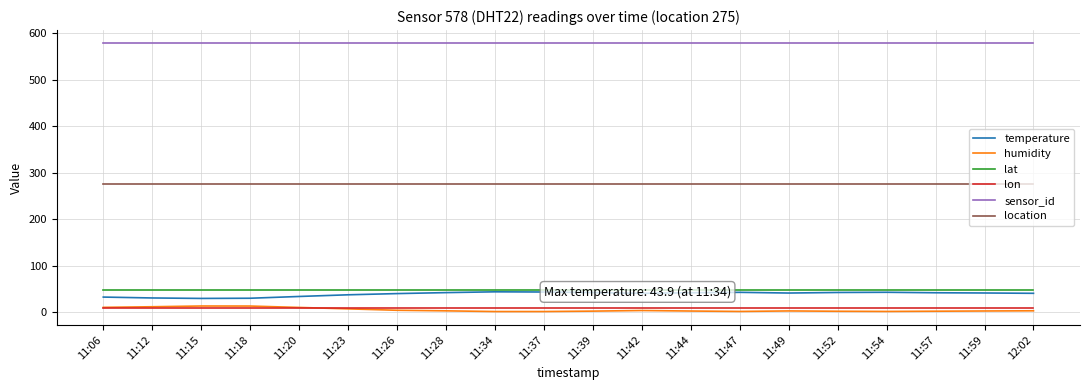

True or false: temperature has a value of 42.9 at 11:54.

True